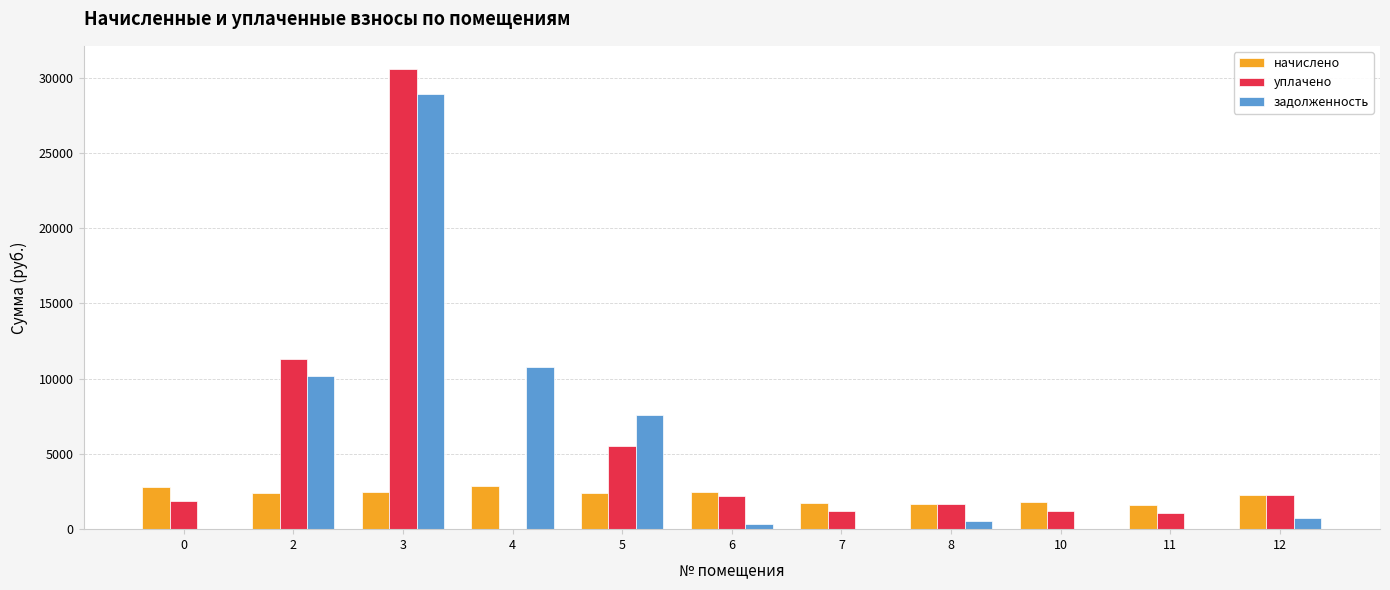

Read the задолженность value at 2.

10164.8